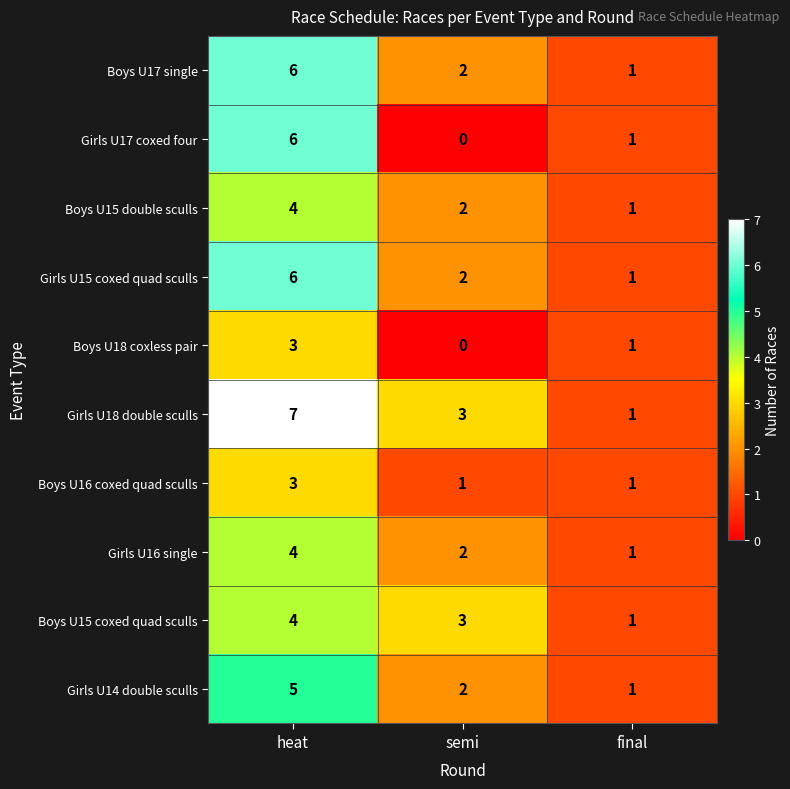

Which series has the largest total across all categories?

Girls U18 double sculls